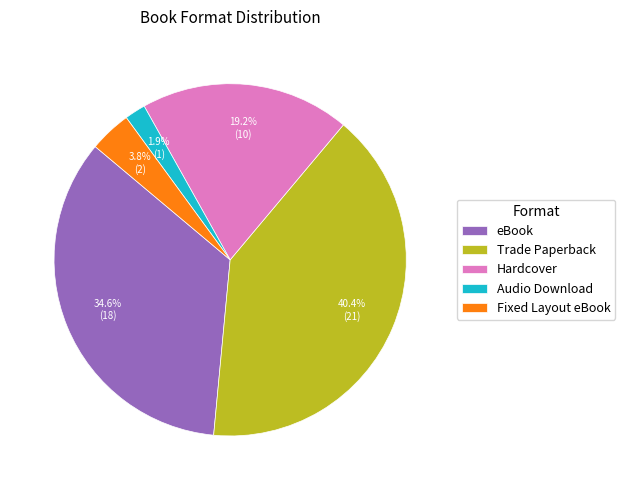

How many slices are in this pie chart?

5